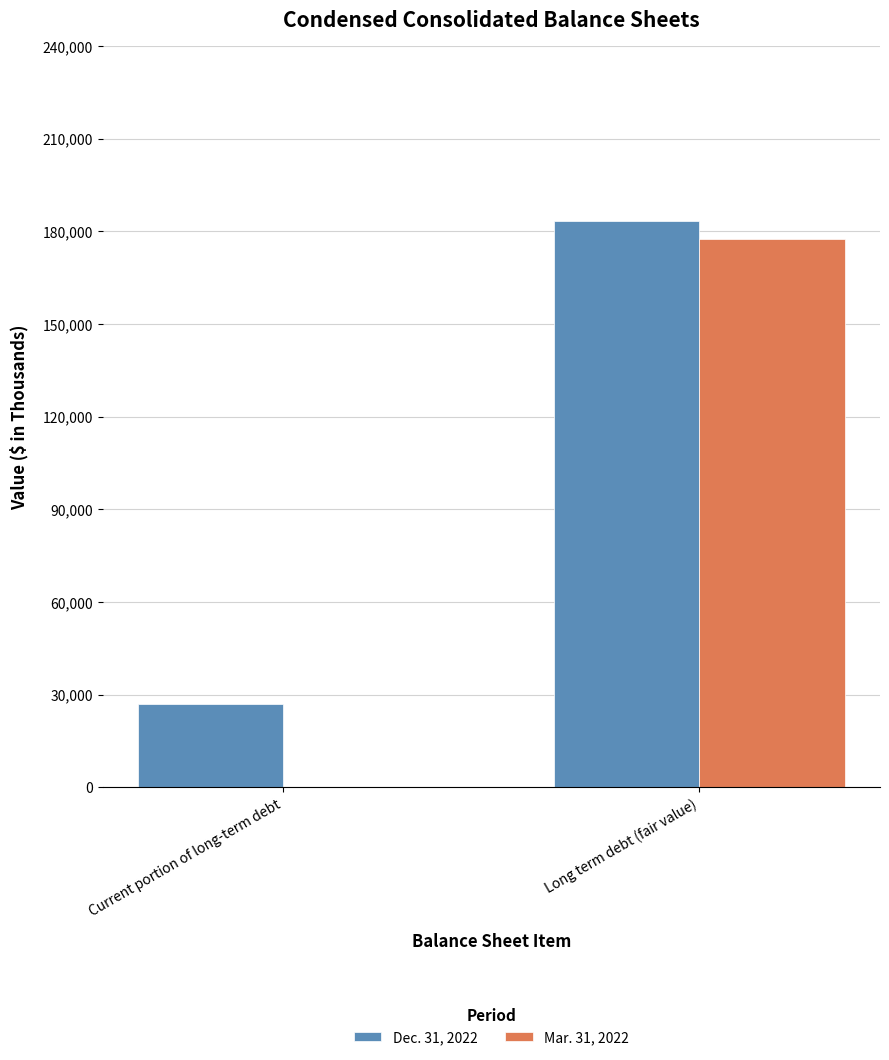

At which category is the sum across all series the highest?

Long term debt (fair value)